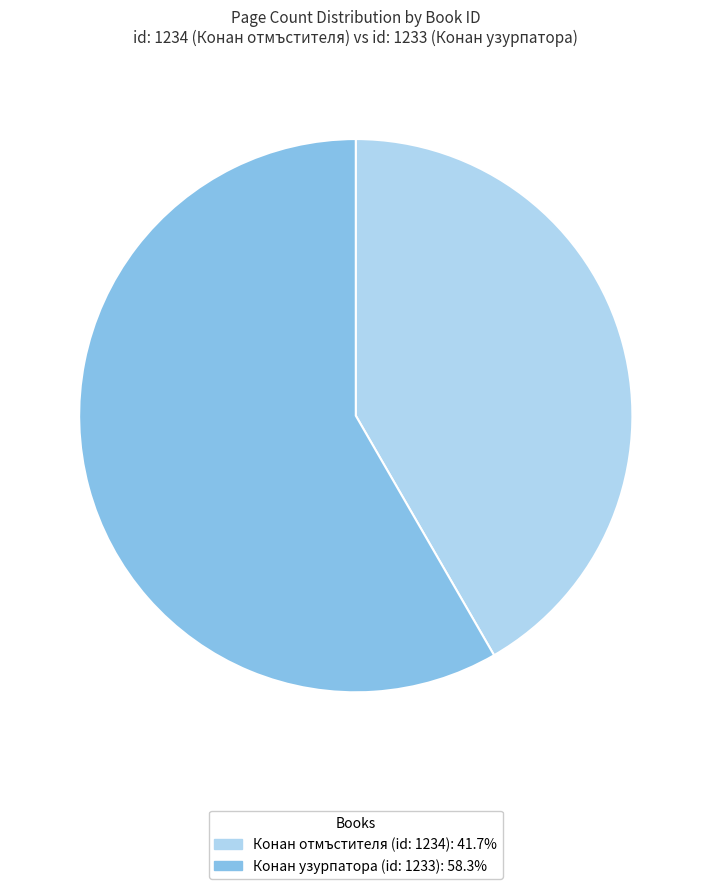

Does Конан отмъстителя (id: 1234): 41.7% account for over 50% of the chart?

No